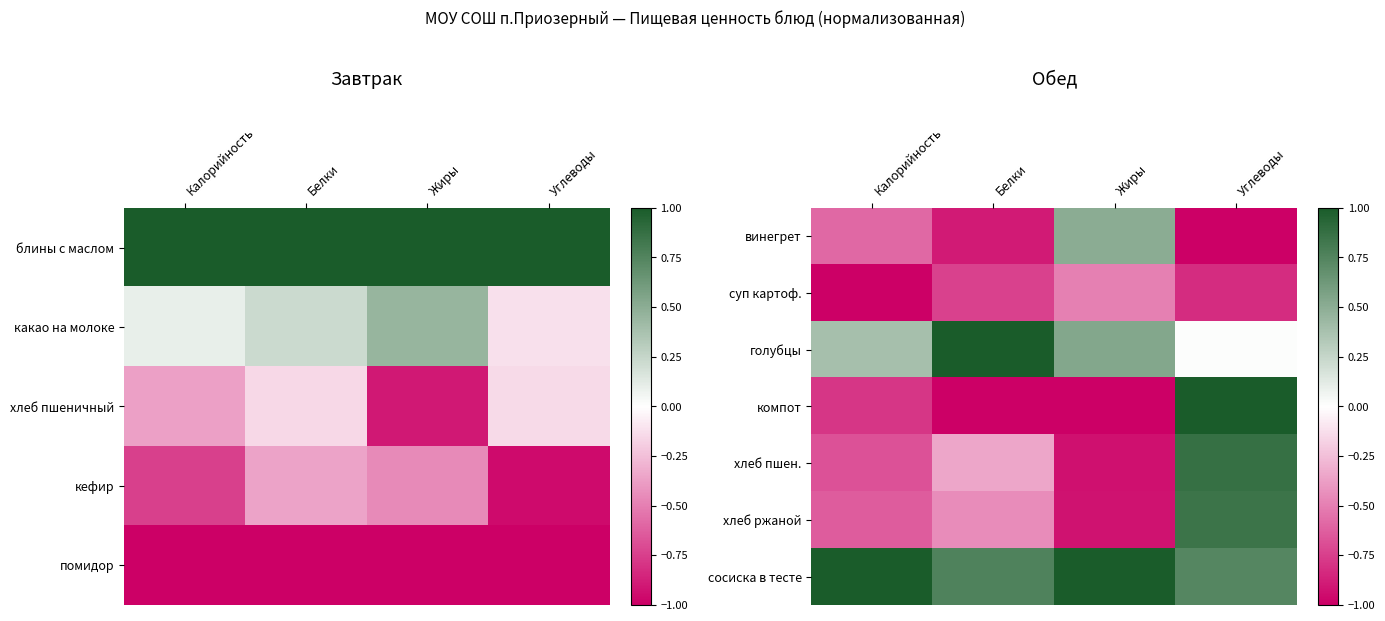

Which category has the lowest value across all series?

Углеводы